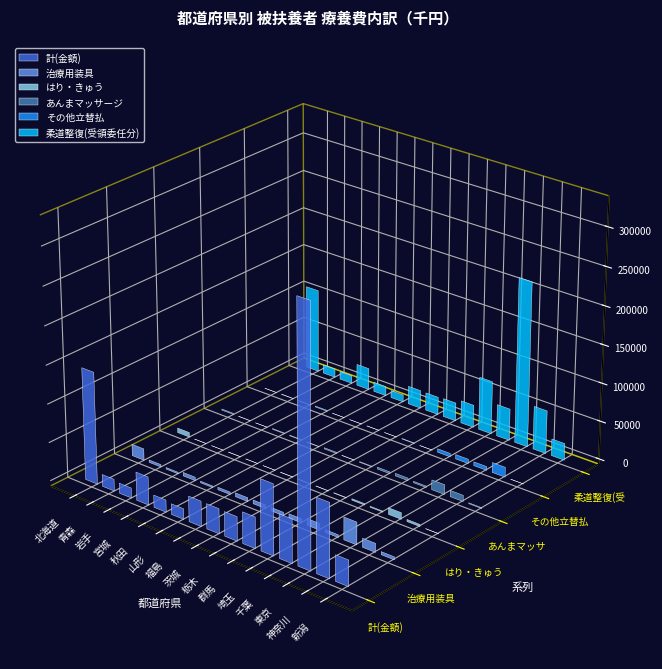

List the labels in order of はり・きゅう value, largest first.

東京, 北海道, 神奈川, 埼玉, 千葉, 群馬, 福島, 栃木, 宮城, 茨城, 新潟, 山形, 秋田, 青森, 岩手